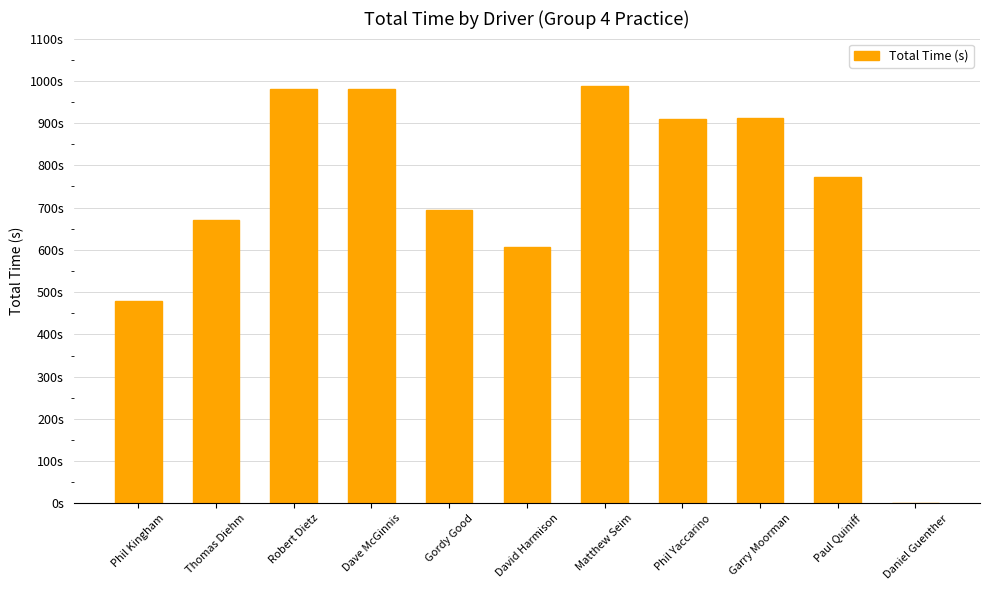

Are the bars horizontal?

No